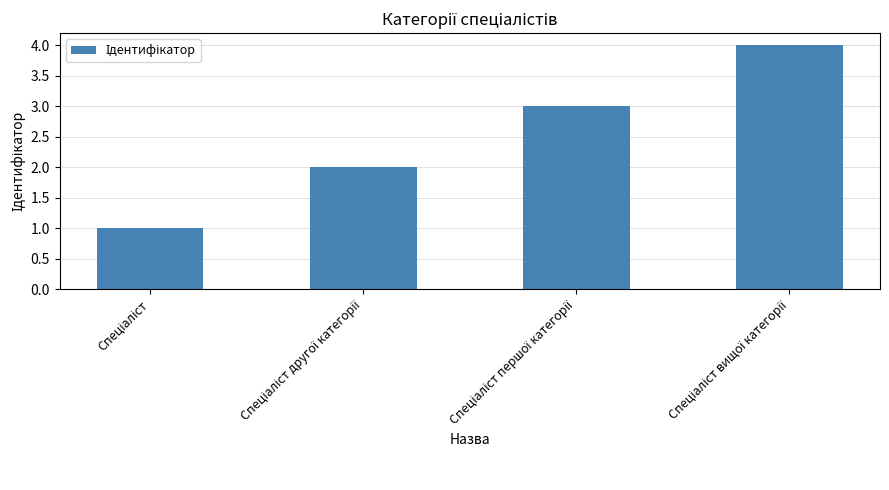

Count the number of categories in the chart.

4